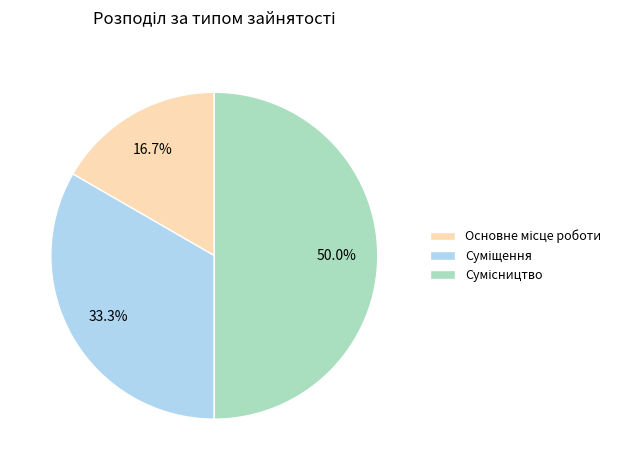

Which slice is the smallest?

Основне місце роботи